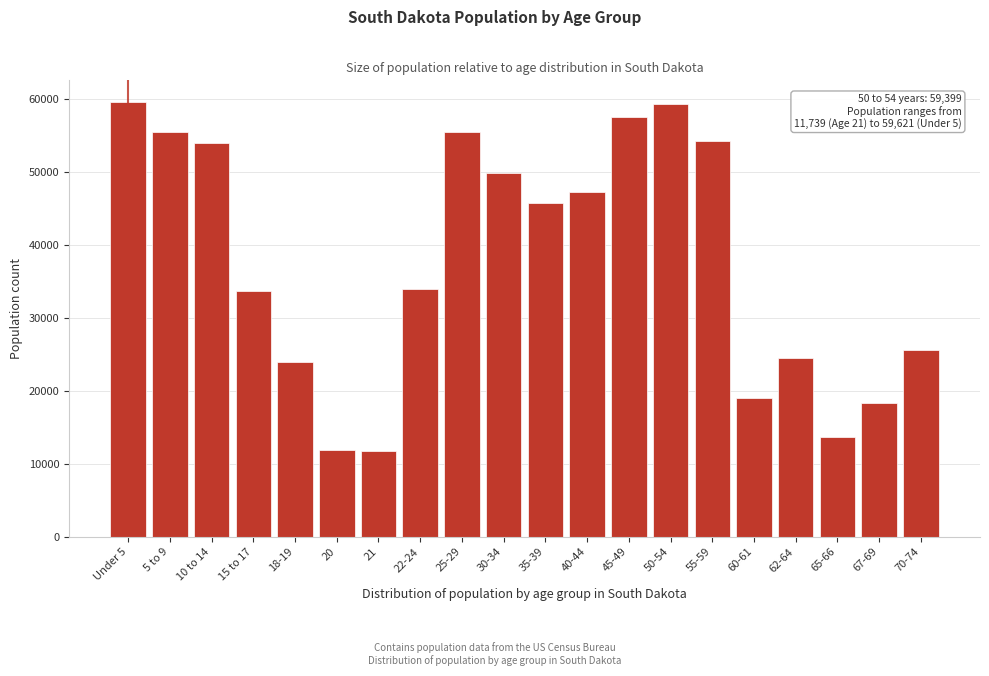

What is the difference between the second highest and second lowest values?

47492